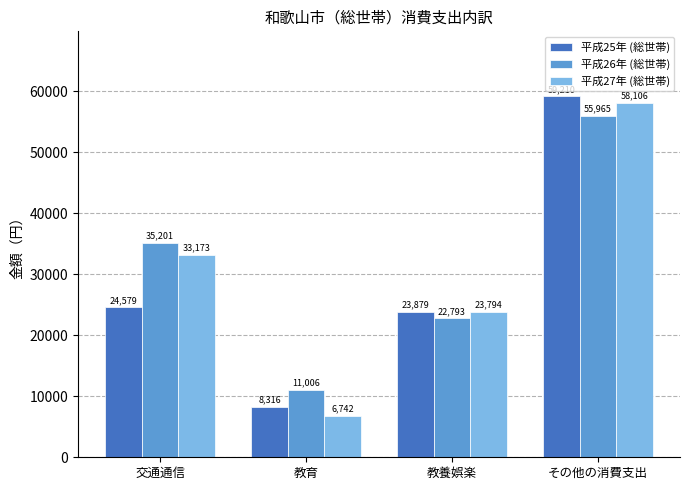

Reading left to right, transcribe all the data shown in this chart.

平成25年 (総世帯): 24579	8316	23879	59210
平成26年 (総世帯): 35201	11006	22793	55965
平成27年 (総世帯): 33173	6742	23794	58106